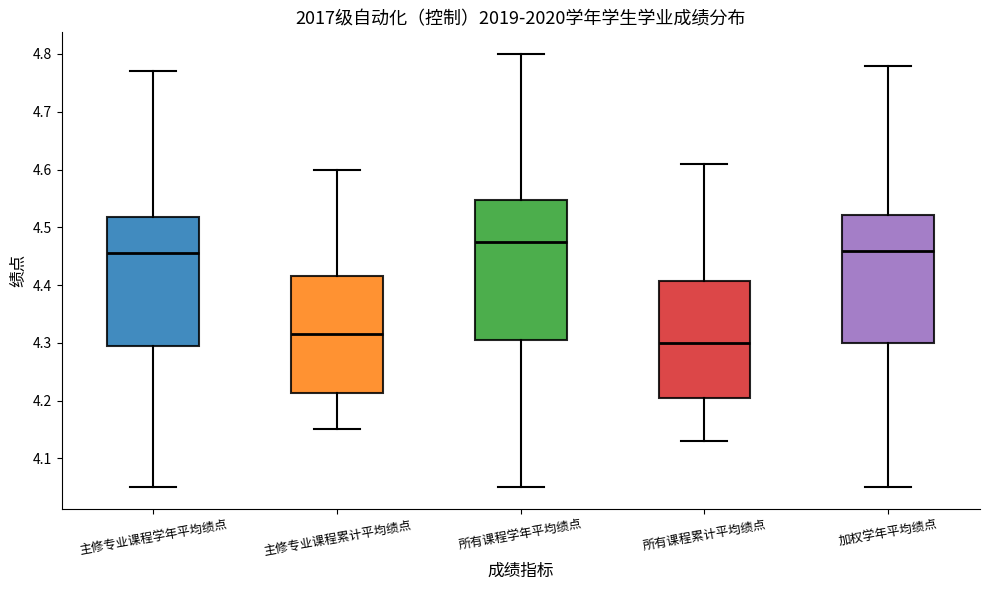

Which box is the tallest, from its lower edge to its upper edge?

所有课程学年平均绩点